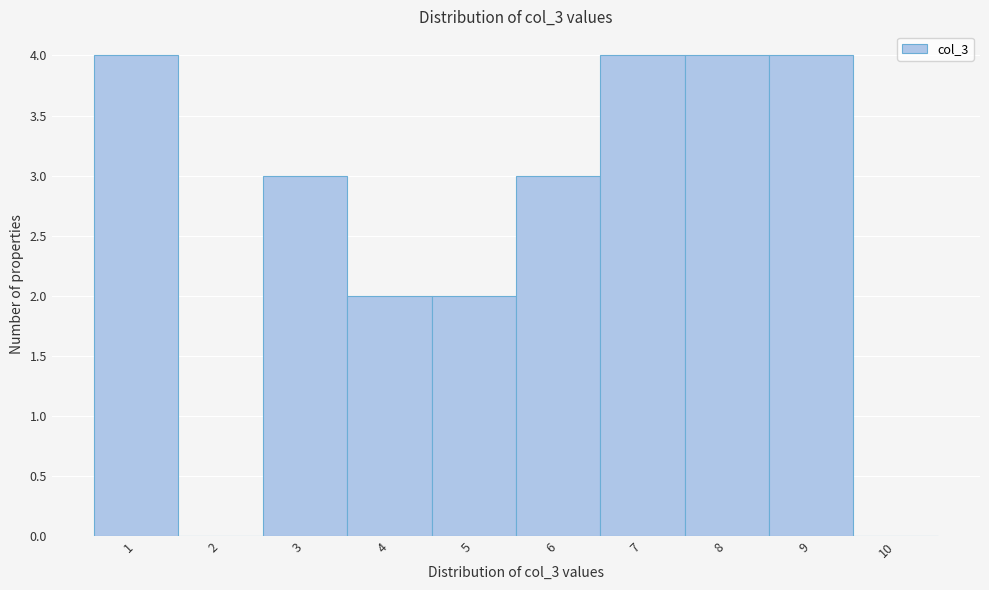

Reading left to right, transcribe all the data shown in this chart.

1=4	2=0	3=3	4=2	5=2	6=3	7=4	8=4	9=4	10=0